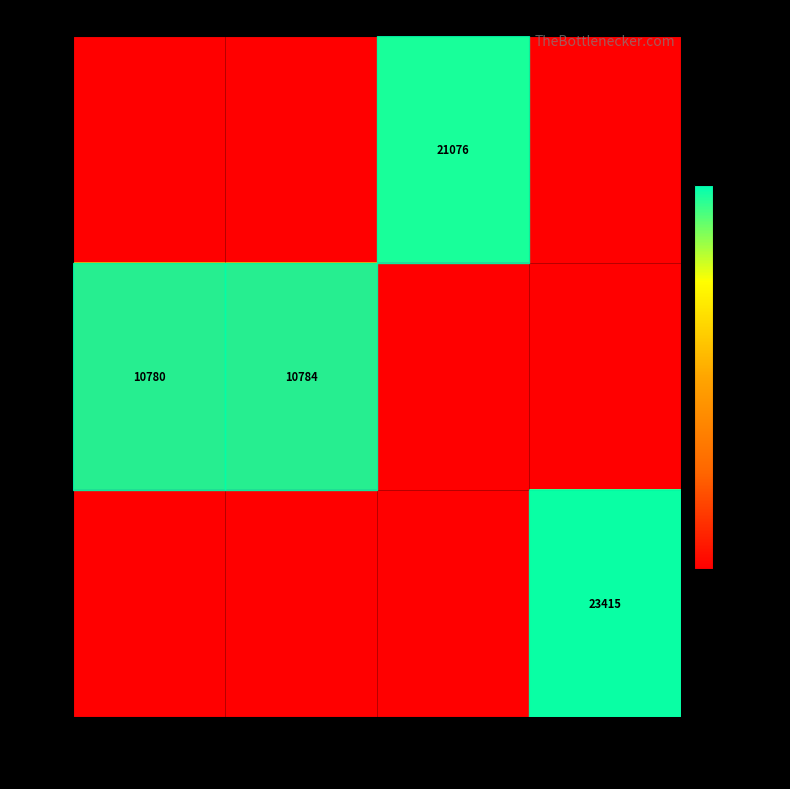

True or false: 7808 has a value of 0 at 2005-05-17.

True